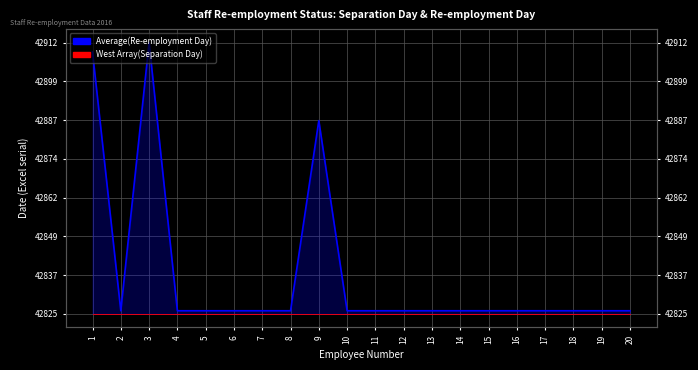

What is the difference between the second highest and second lowest values?

83